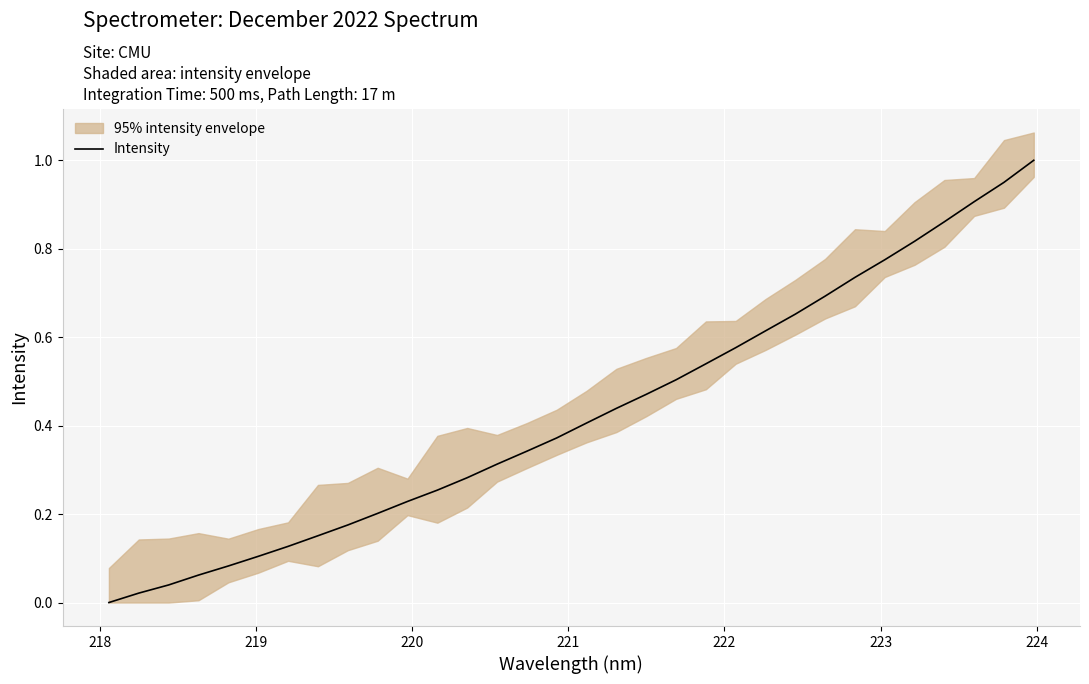

What is the value of the 28th point from the left?

0.8